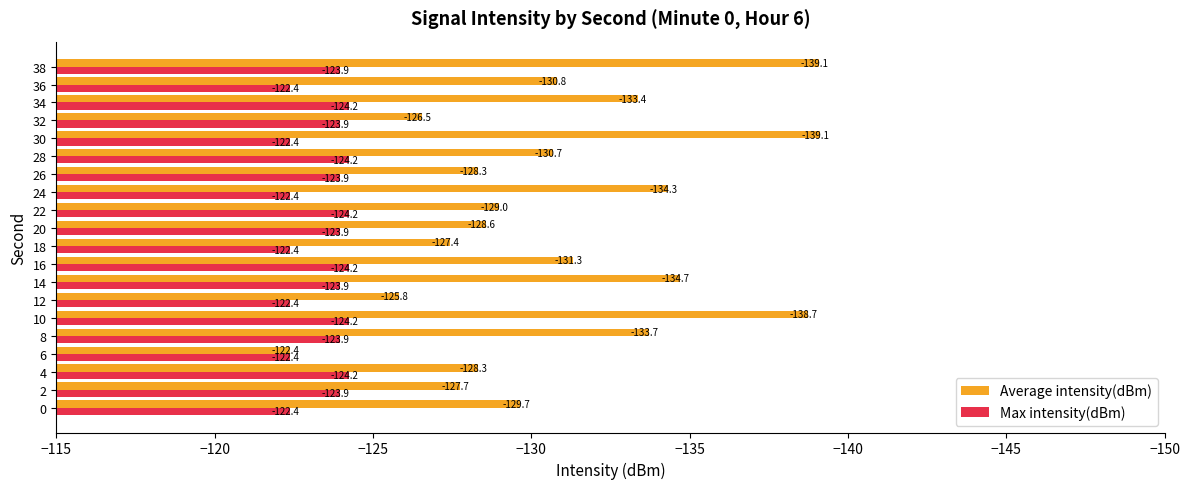

At which category is the sum across all series the highest?

6